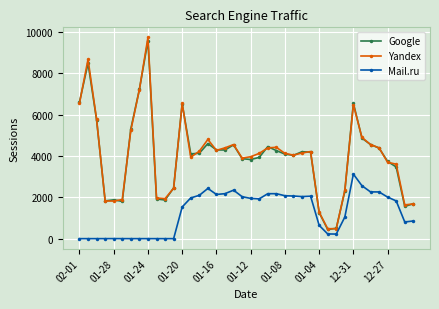

Which series has the widest spread of values?

Yandex